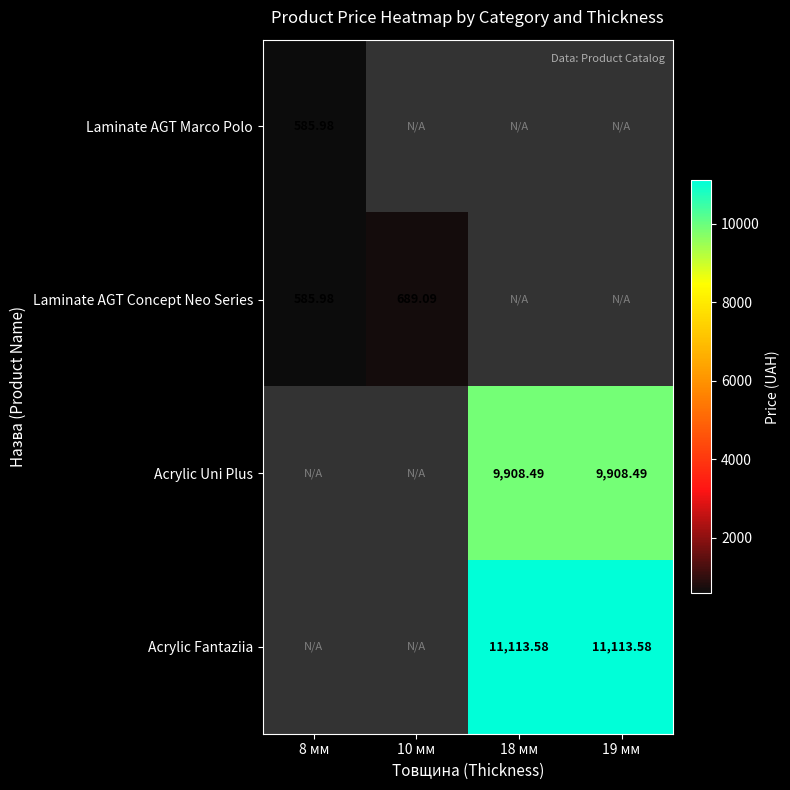

List the labels in order of Acrylic Uni Plus value, smallest first.

8 мм, 10 мм, 18 мм, 19 мм